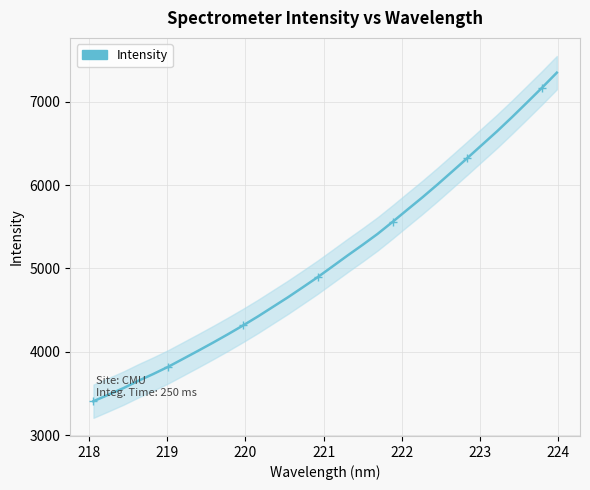

How many data points does each series have?

32